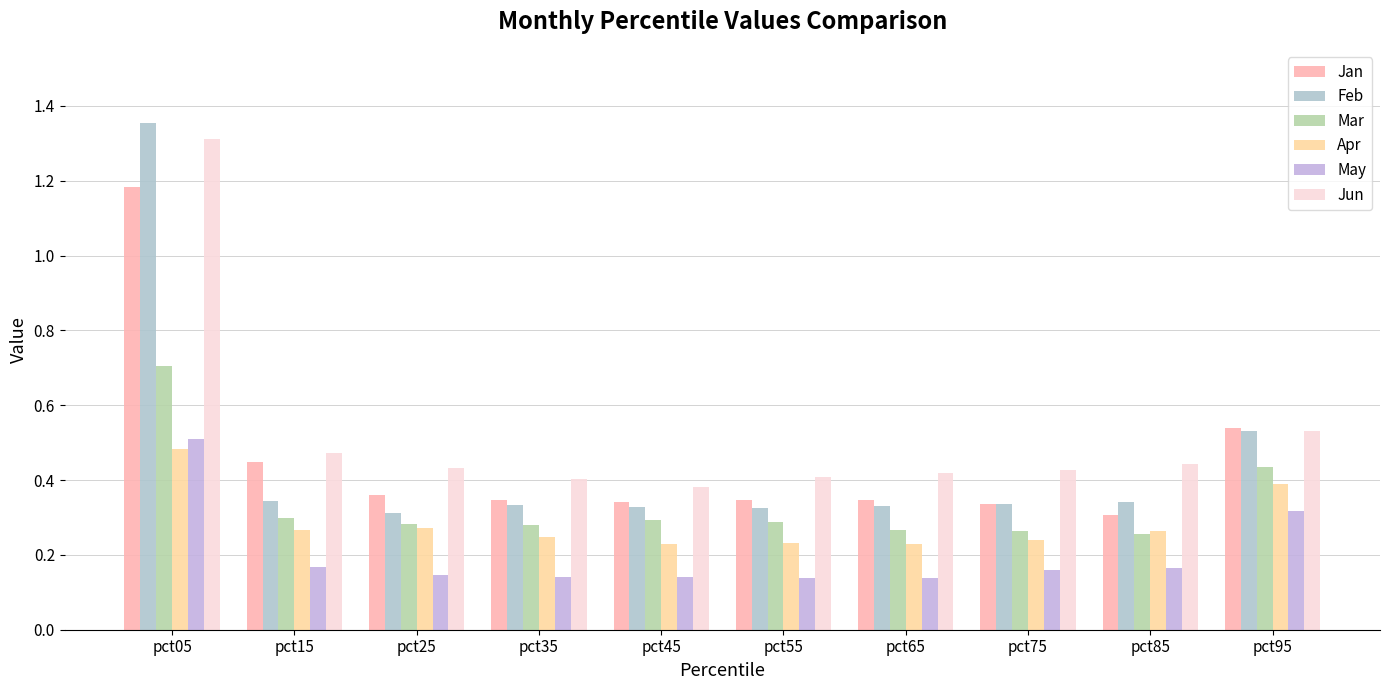

Rank the series at pct75 from lowest to highest value.

May, Apr, Mar, Jan, Feb, Jun